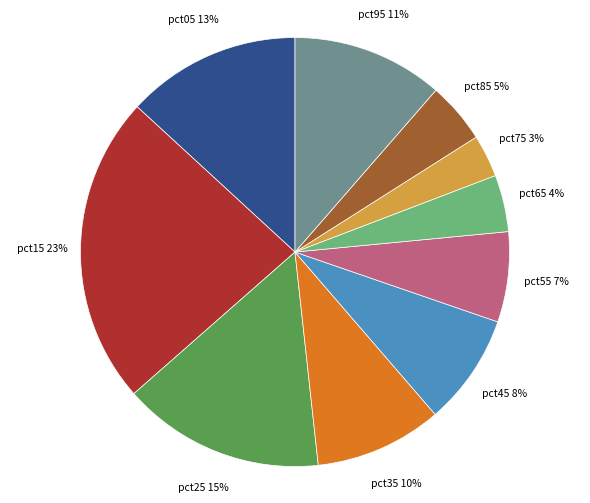

The pct45 slice represents 8% of the pie. True or false?

True